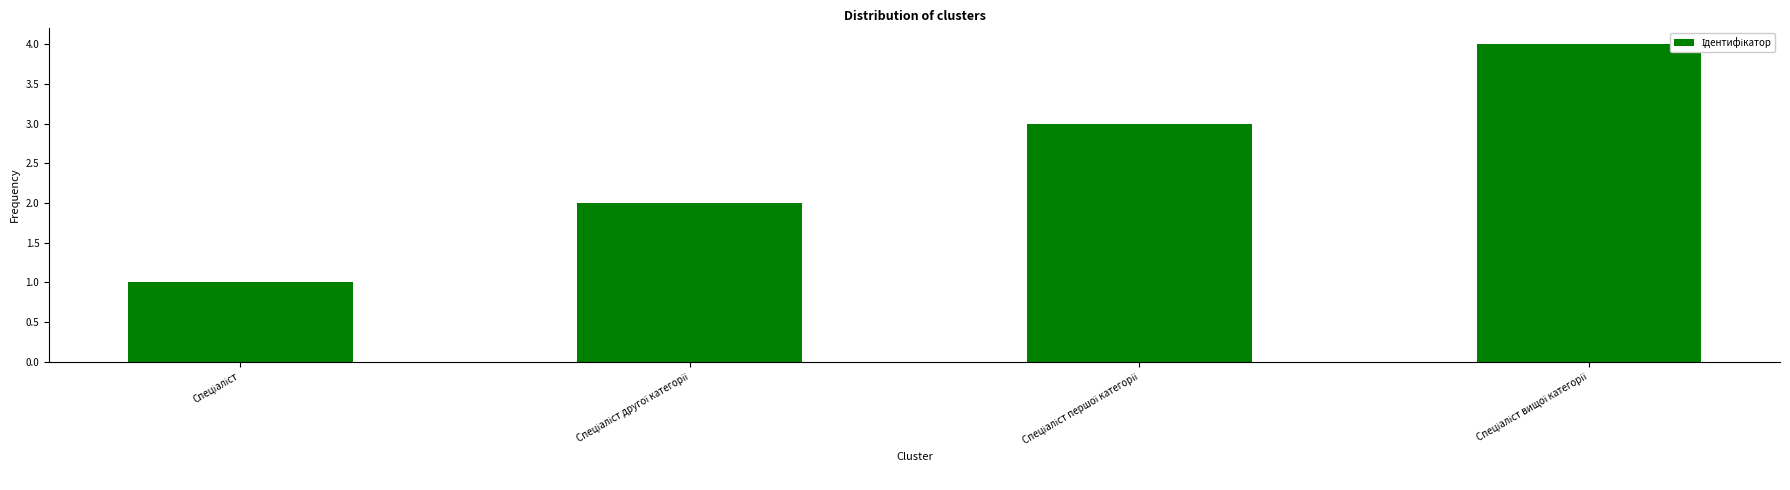

What is the maximum value shown in the chart?

4